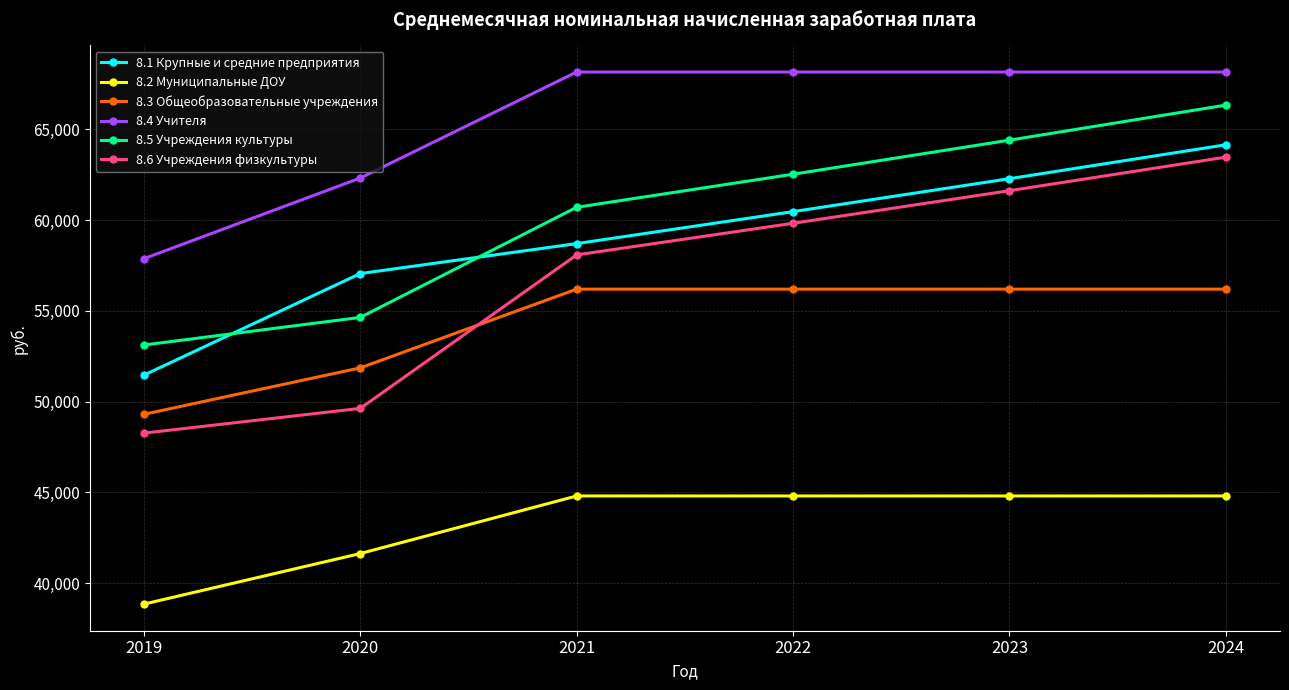

How many lines are shown in the chart?

6